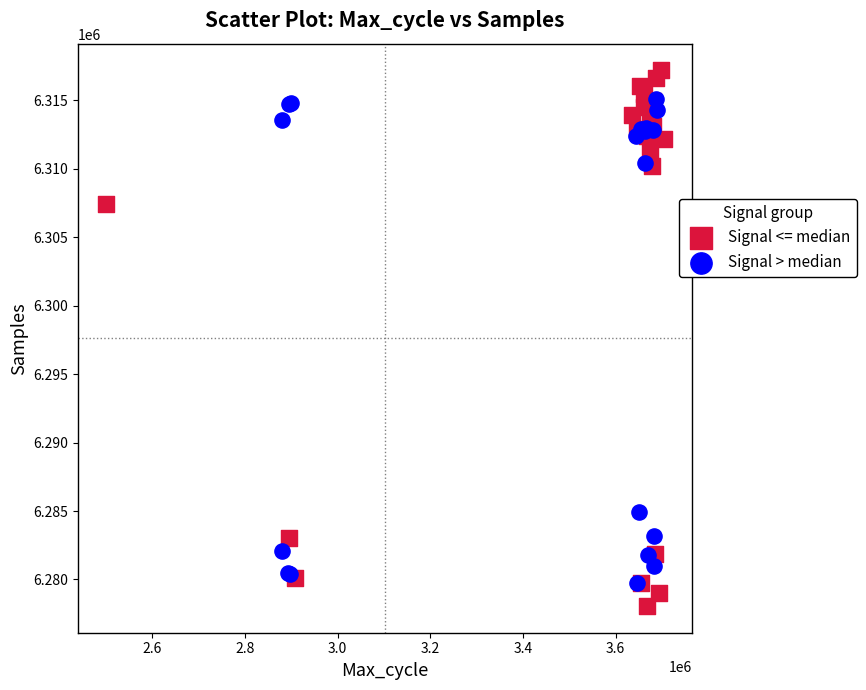

Which series has the widest spread of Y values?

Signal <= median